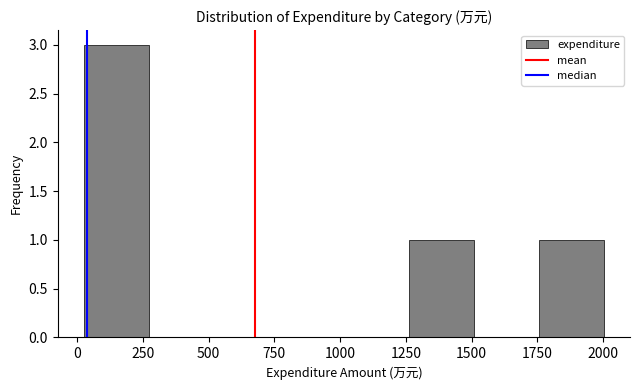

What is the height of the bar covering 50 to 250 on the x-axis? Neither the bar edges nor the heights are printed on the chart, so give them approximately, as read against the axes.

3